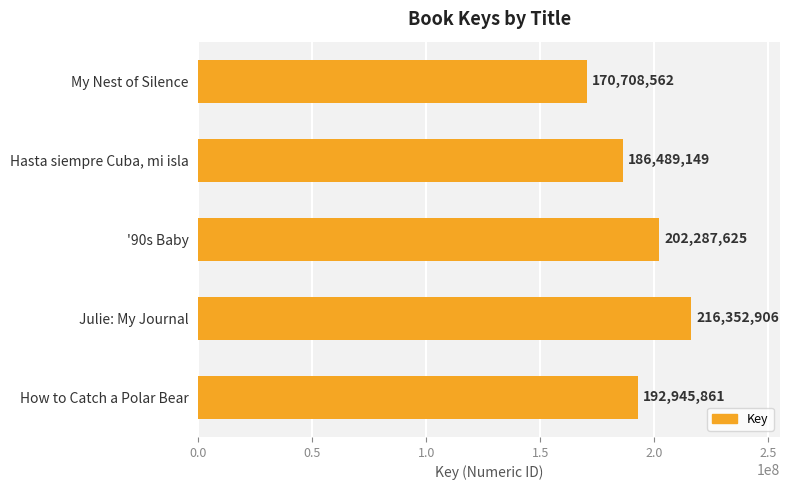

Reading bottom to top, extract all data points from this chart.

How to Catch a Polar Bear=192945861	Julie: My Journal=216352906	'90s Baby=202287625	Hasta siempre Cuba, mi isla=186489149	My Nest of Silence=170708562